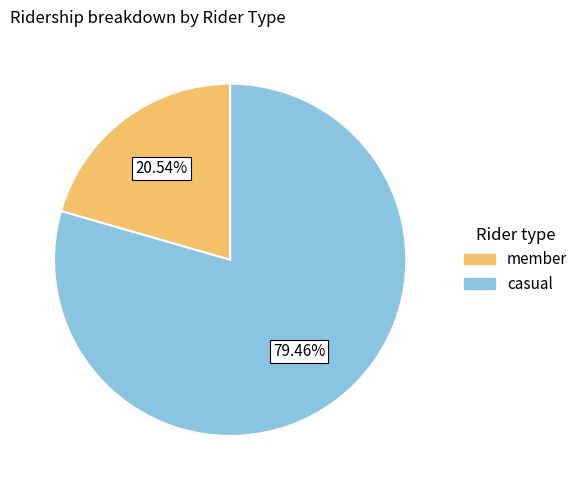

Is there a majority slice in this chart?

Yes